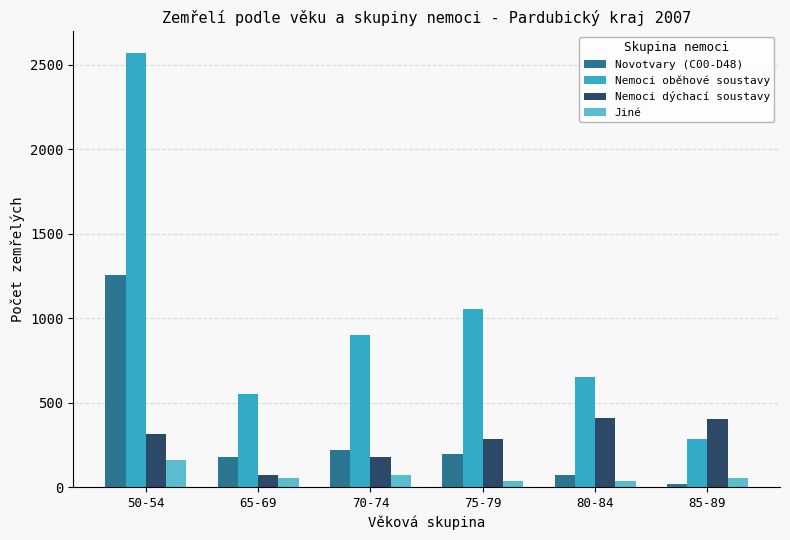

Is it true that Novotvary (C00-D48) equals 75 at 80-84?

True